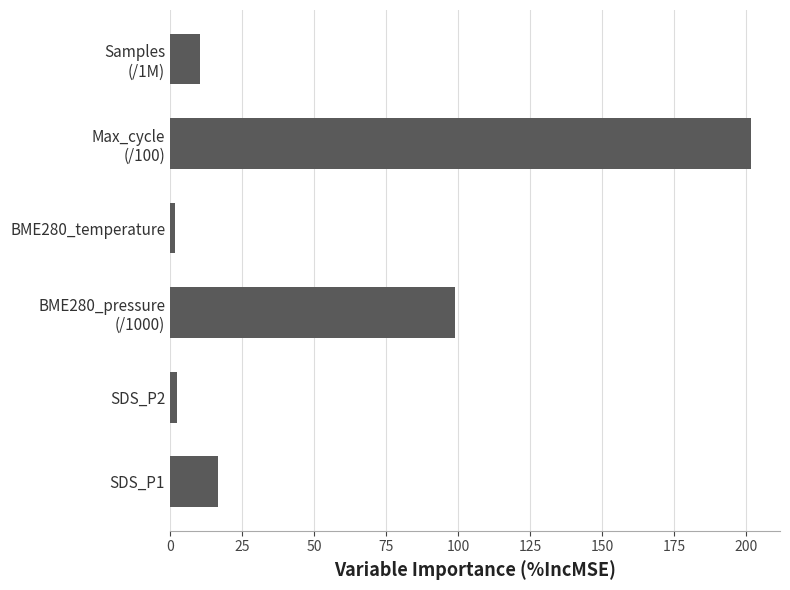

What is the difference between the maximum and minimum values?

200.1